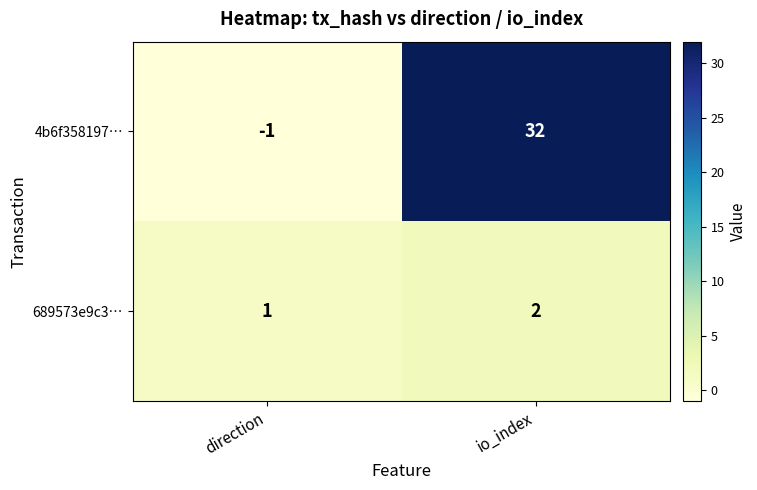

What is the greatest value displayed?

32